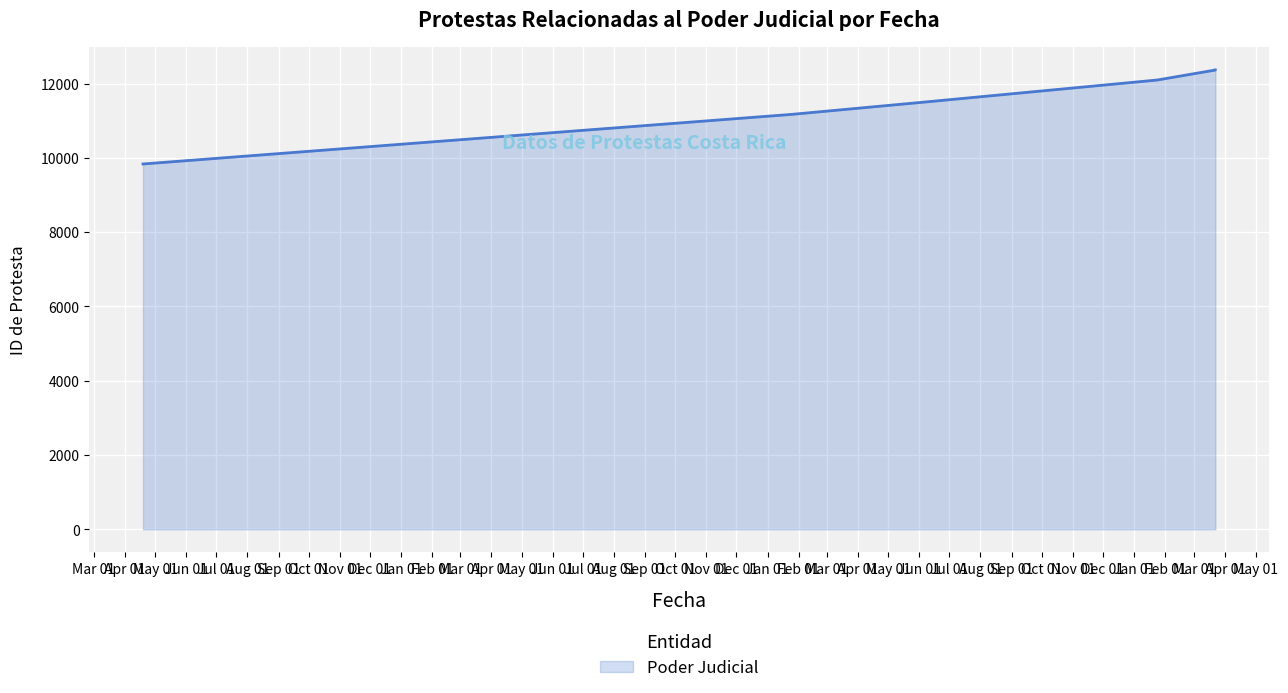

What is the value of the 3rd point from the left?

11488